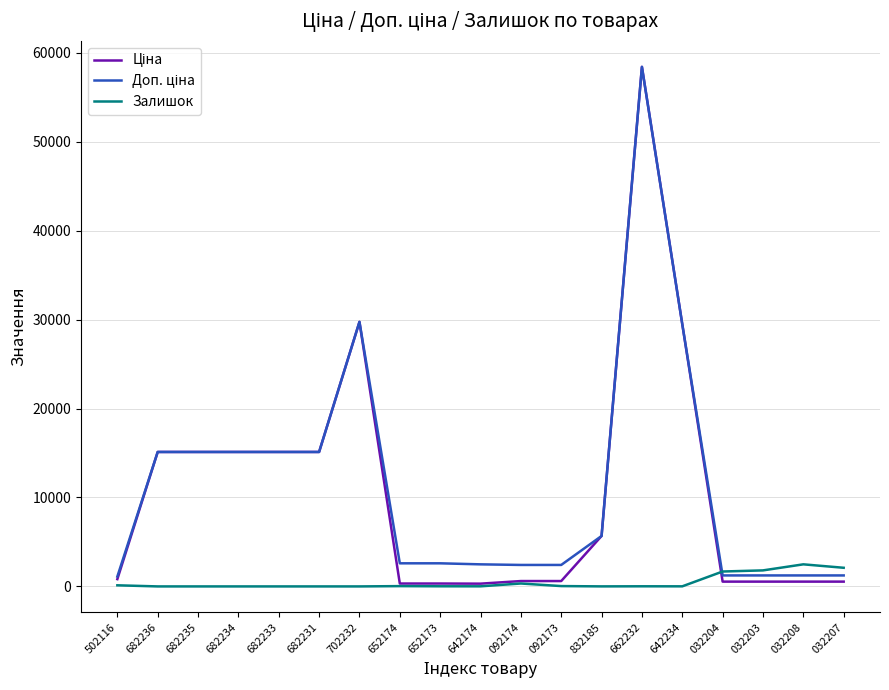

What is the maximum value shown in the chart?

58426.5